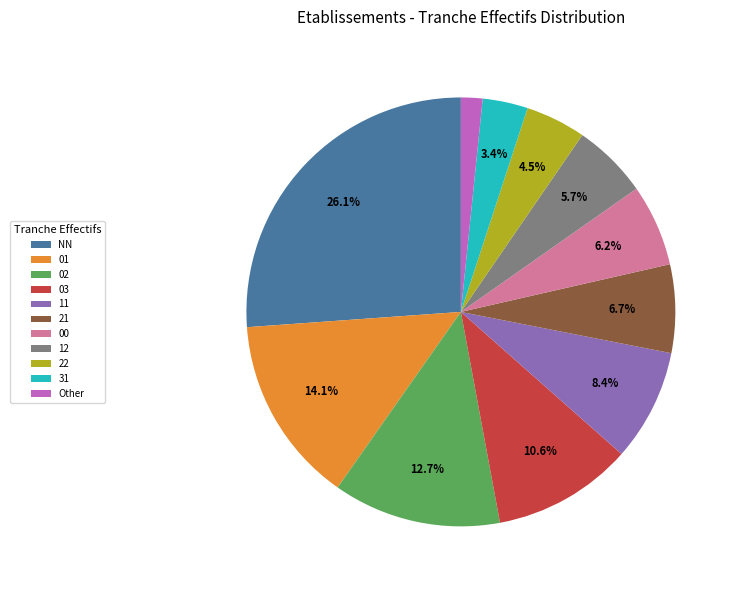

Approximately how many times larger is the value at 00 compared to 22?

1.4